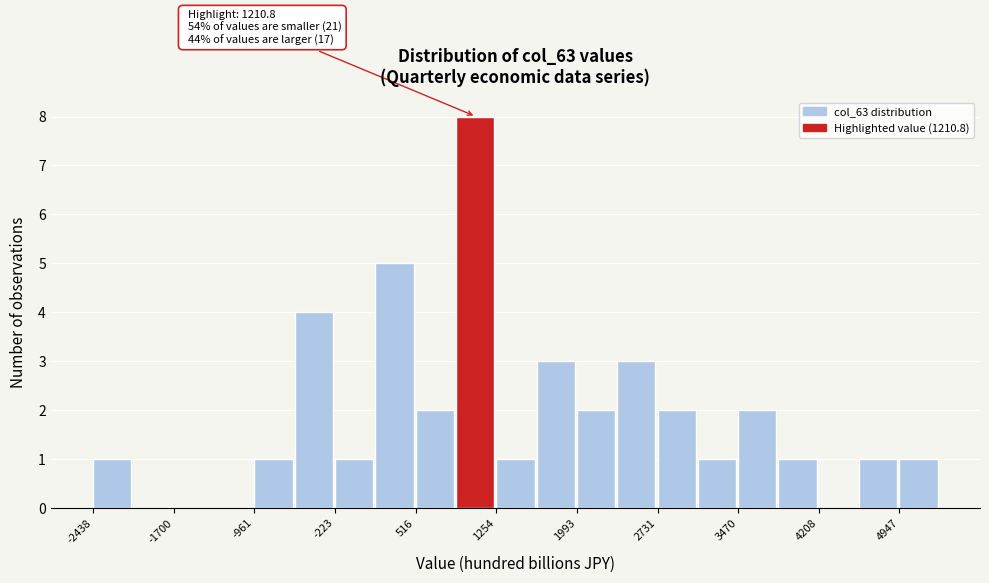

Around what value on the x-axis is the tallest bar? Give the approximate position of its centre, as read against the axis.

1100